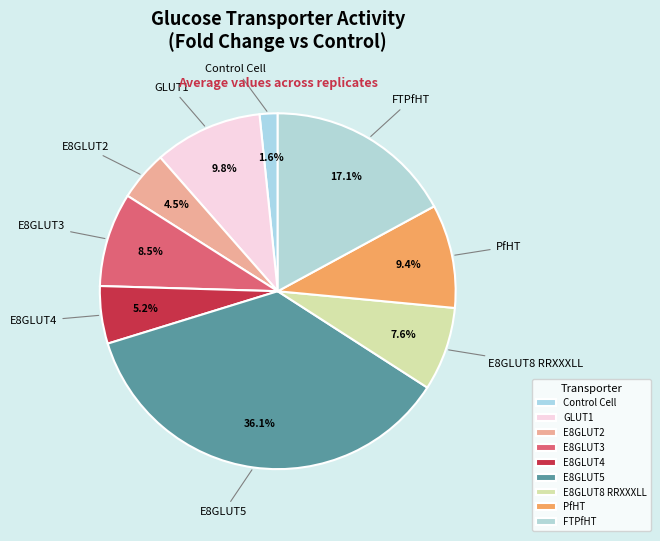

Does FTPfHT account for over 50% of the chart?

No